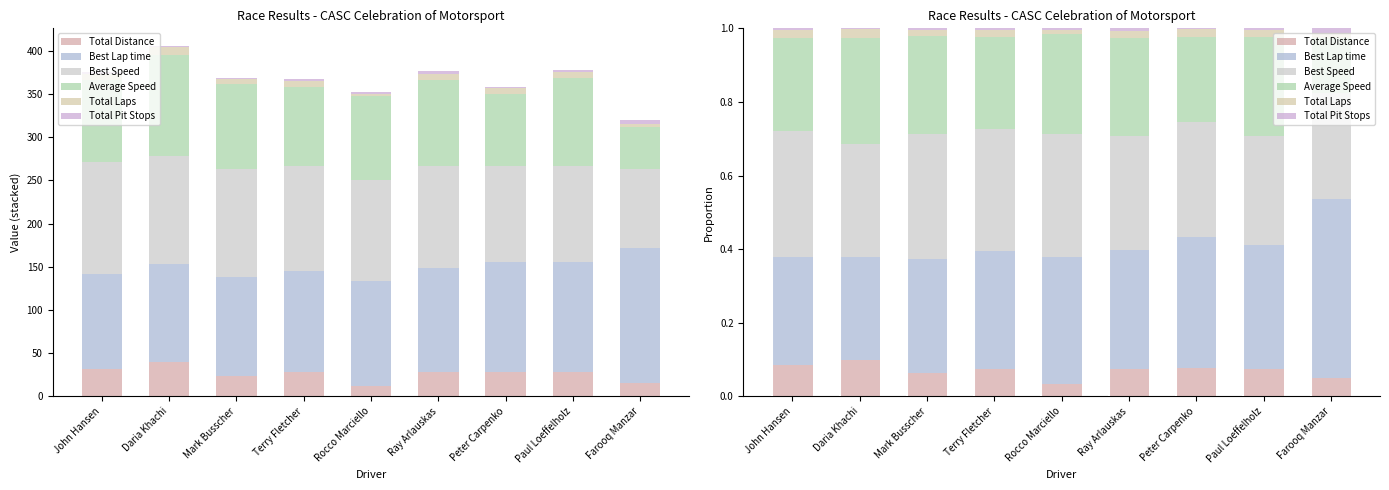

What is the label of the 9th bar from the left?

Farooq Manzar